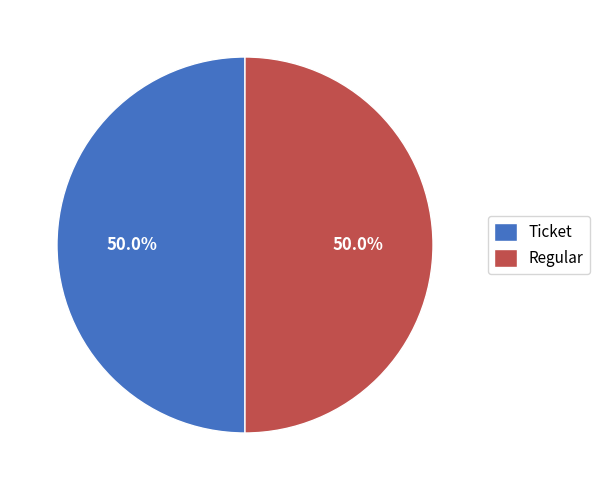

Combined, do Ticket and Regular account for over 50%?

Yes